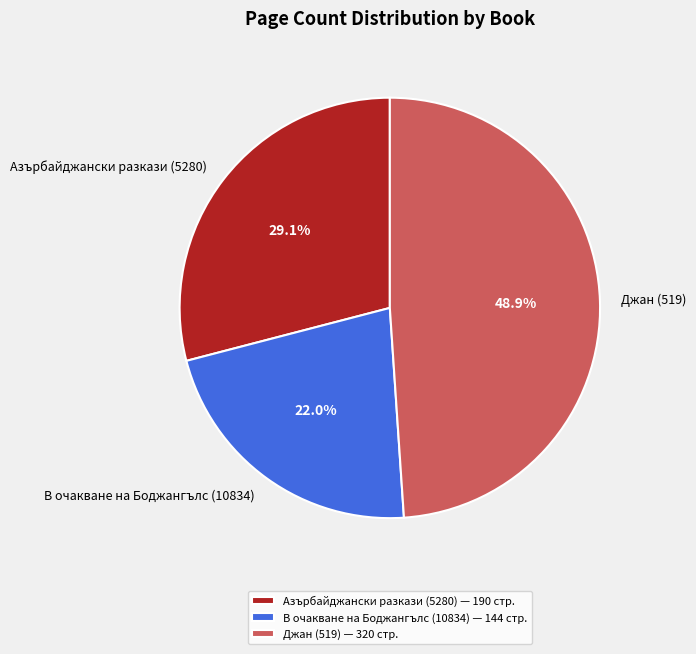

What portion of the pie excludes Азърбайджански разкази (5280)?

70.9%